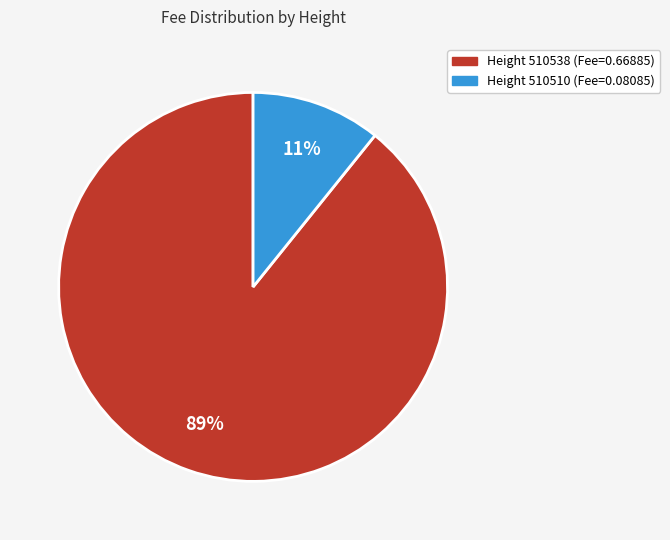

To the nearest percent, what is the average slice percentage?

50%